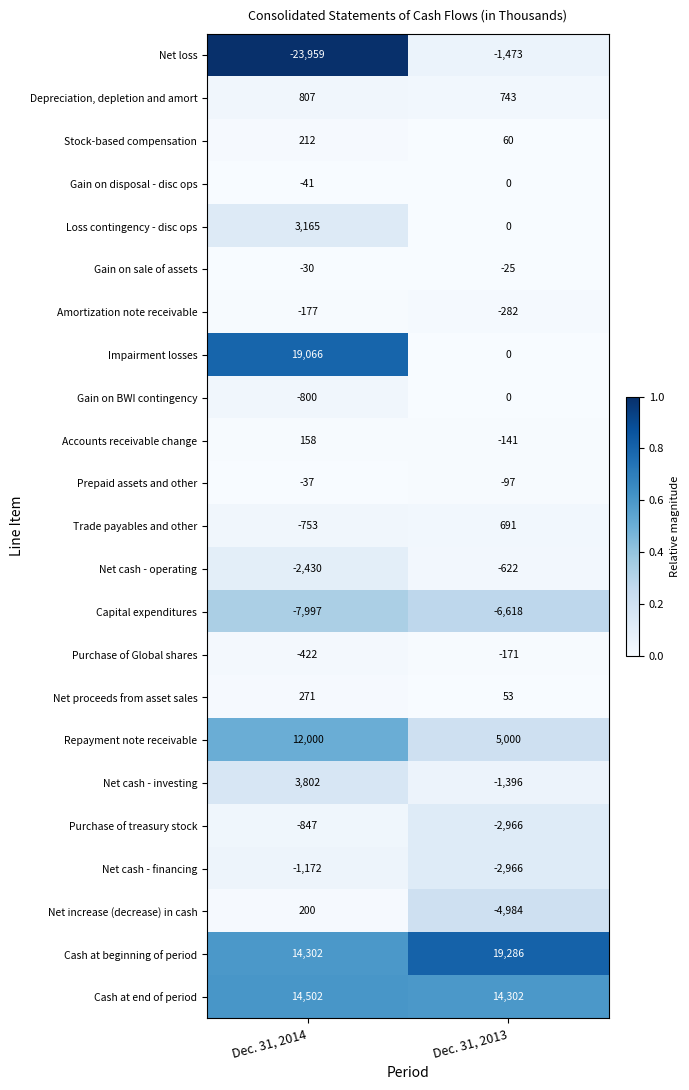

Is it true that Net cash - financing equals -2966 at Dec. 31, 2013?

True